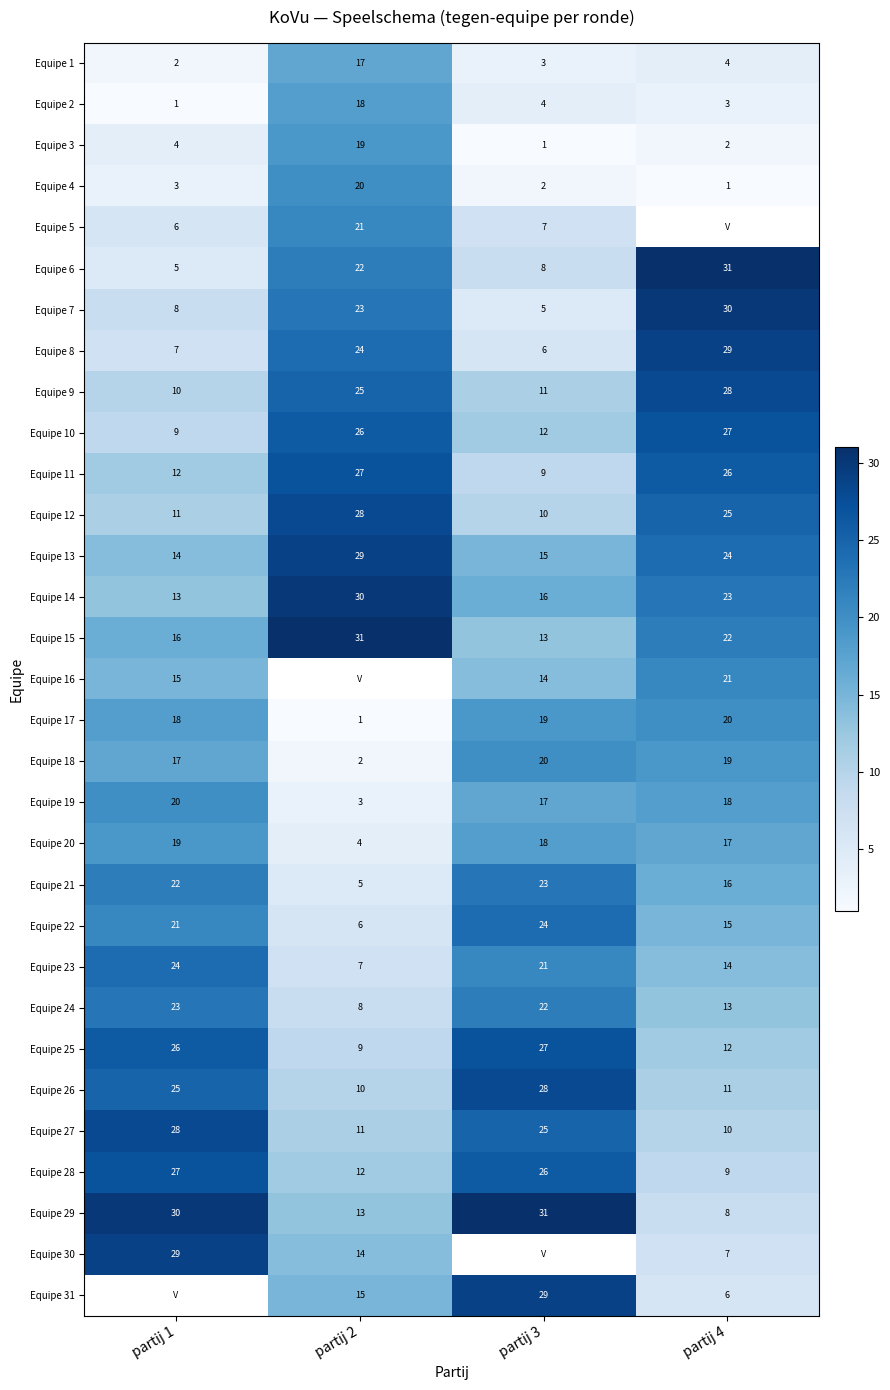

What is the difference between the second highest and minimum values in the Equipe 15 series?

9